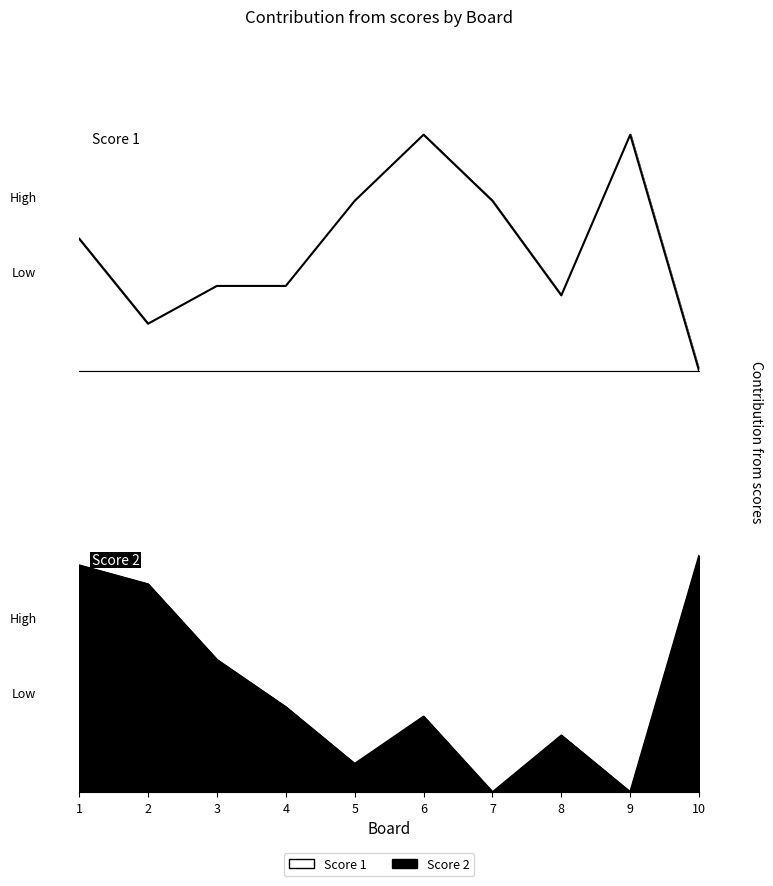

True or false: Score 1 and Score 2 cross at least once.

True